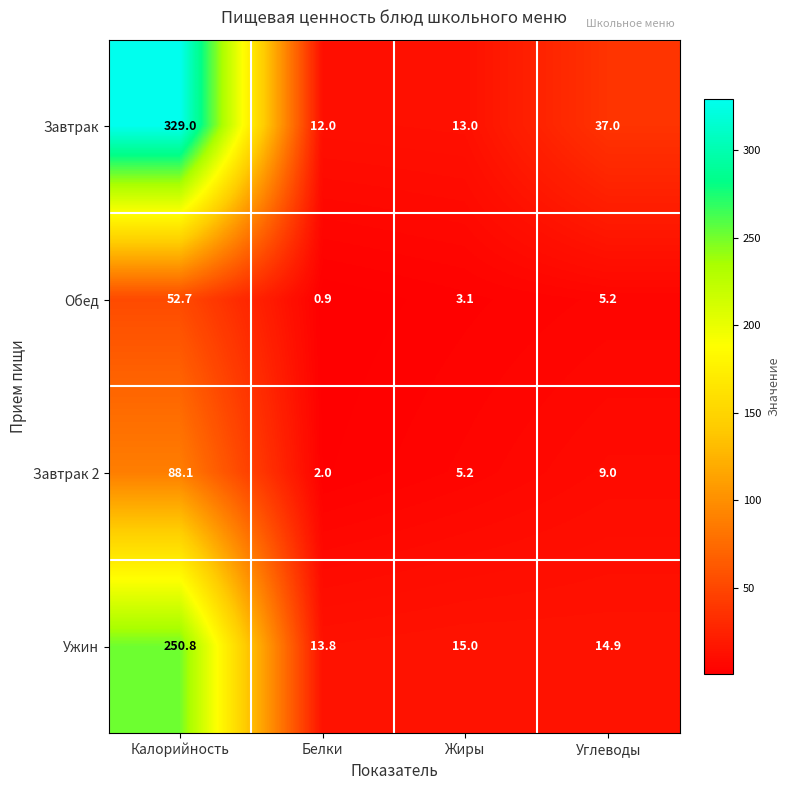

Rank the series by their maximum value, from lowest to highest.

Обед, Завтрак 2, Ужин, Завтрак